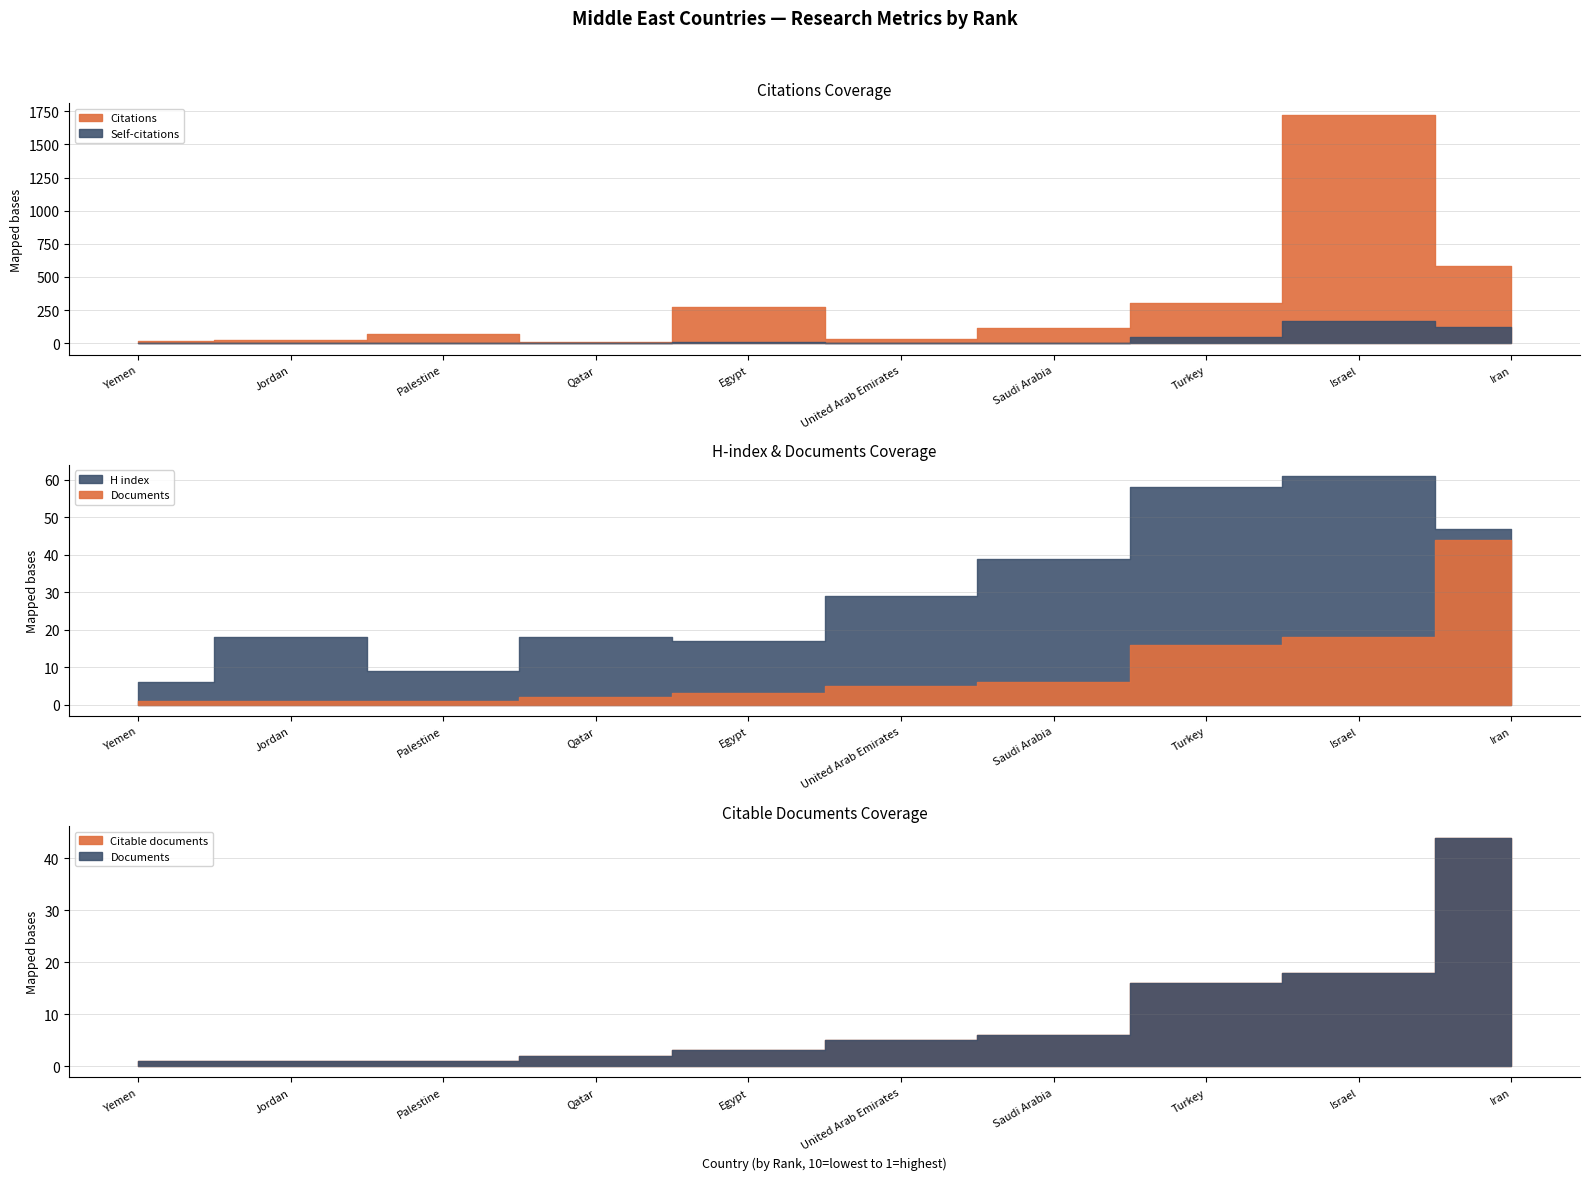

Where does the H index series first go above 29?

Saudi Arabia